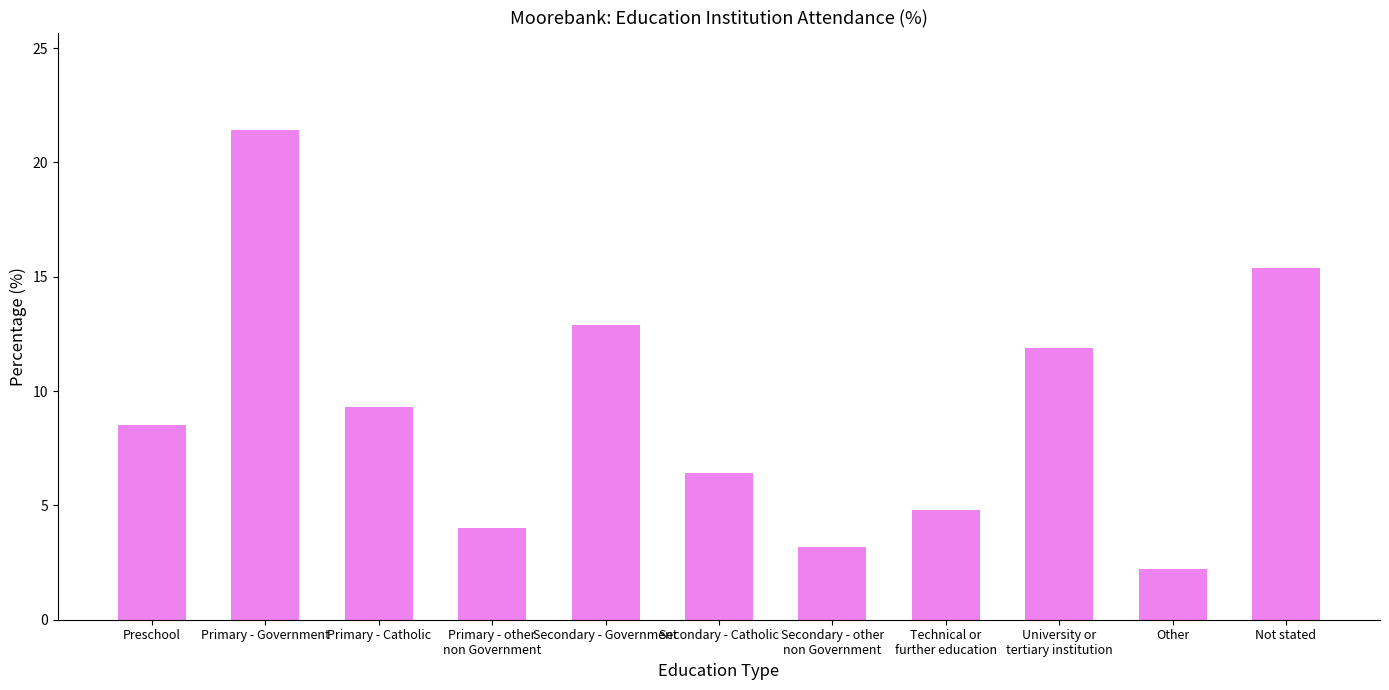

Does the chart contain stacked bars?

No